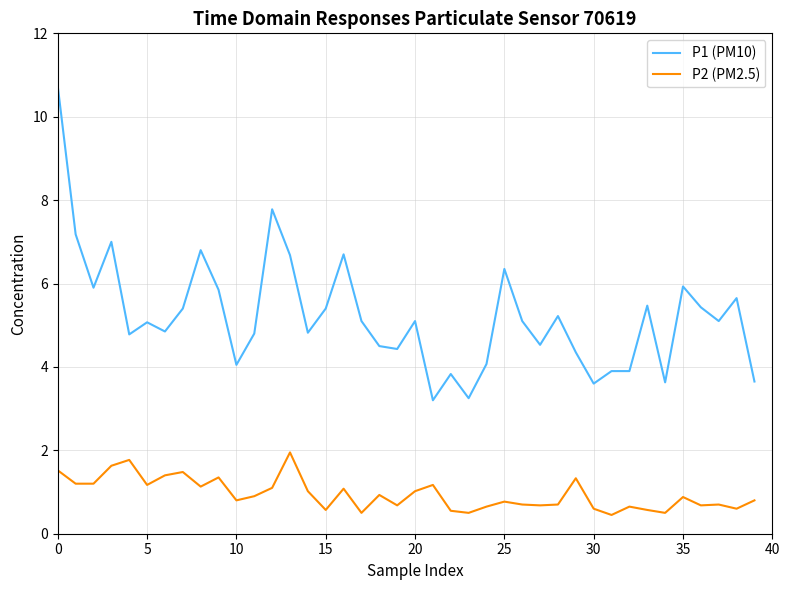

What is the sum of all P2 (PM2.5) values?

37.9